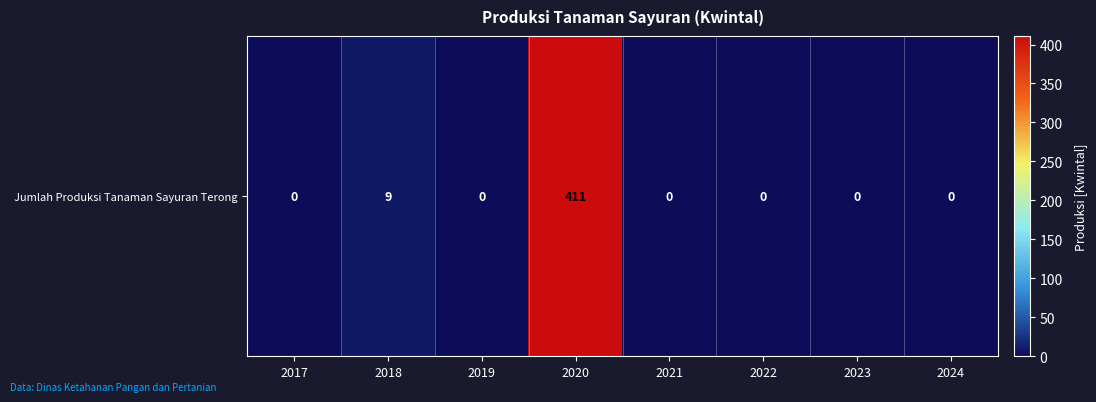

Is it true that the value at 2022 is 0?

True